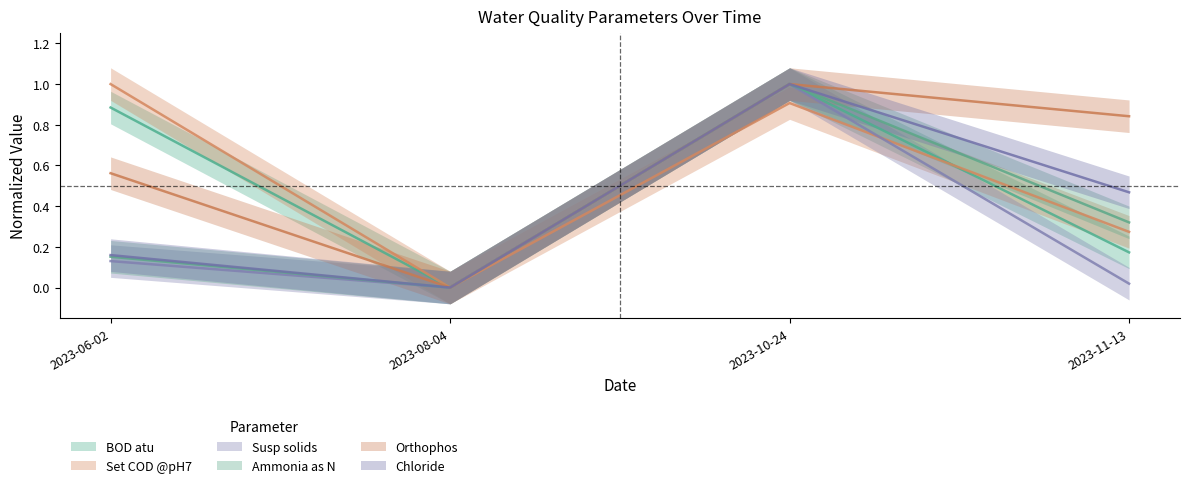

What is the difference between the second highest and minimum values in the Set COD @pH7 series?

0.9